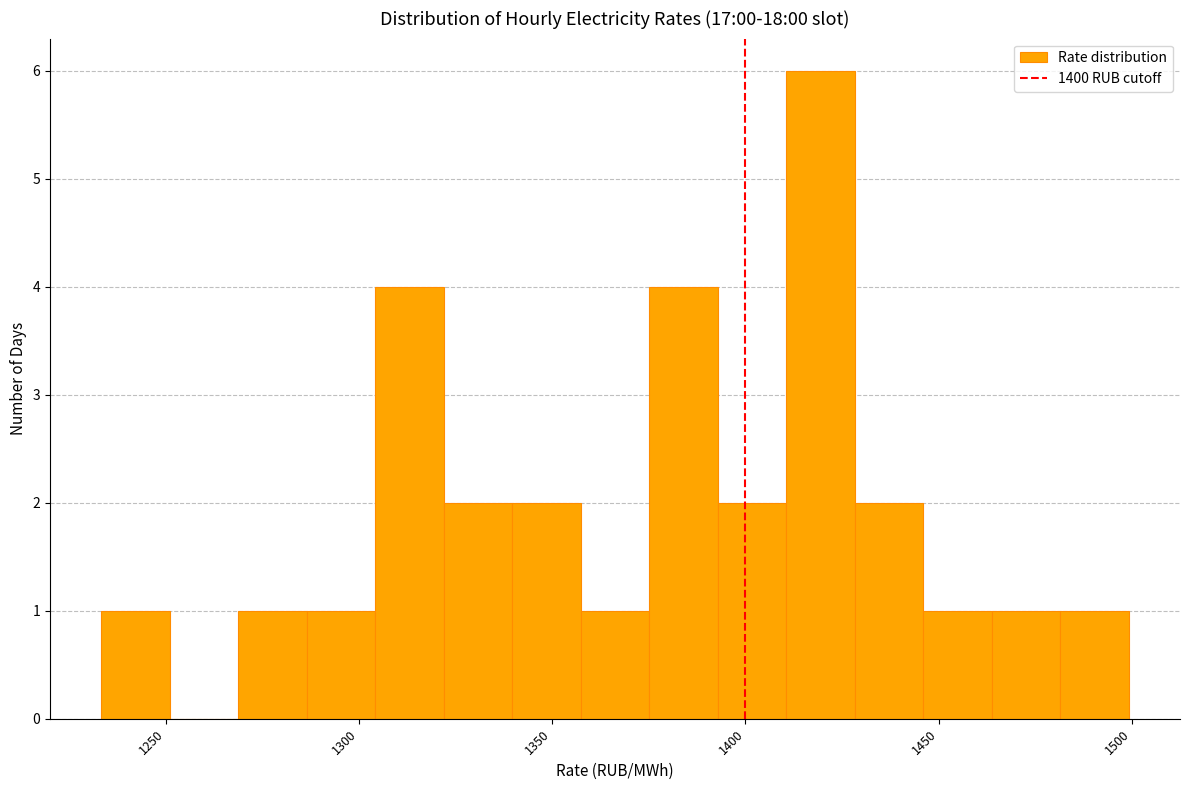

Around what value on the x-axis is the tallest bar? Give the approximate position of its centre, as read against the axis.

1420